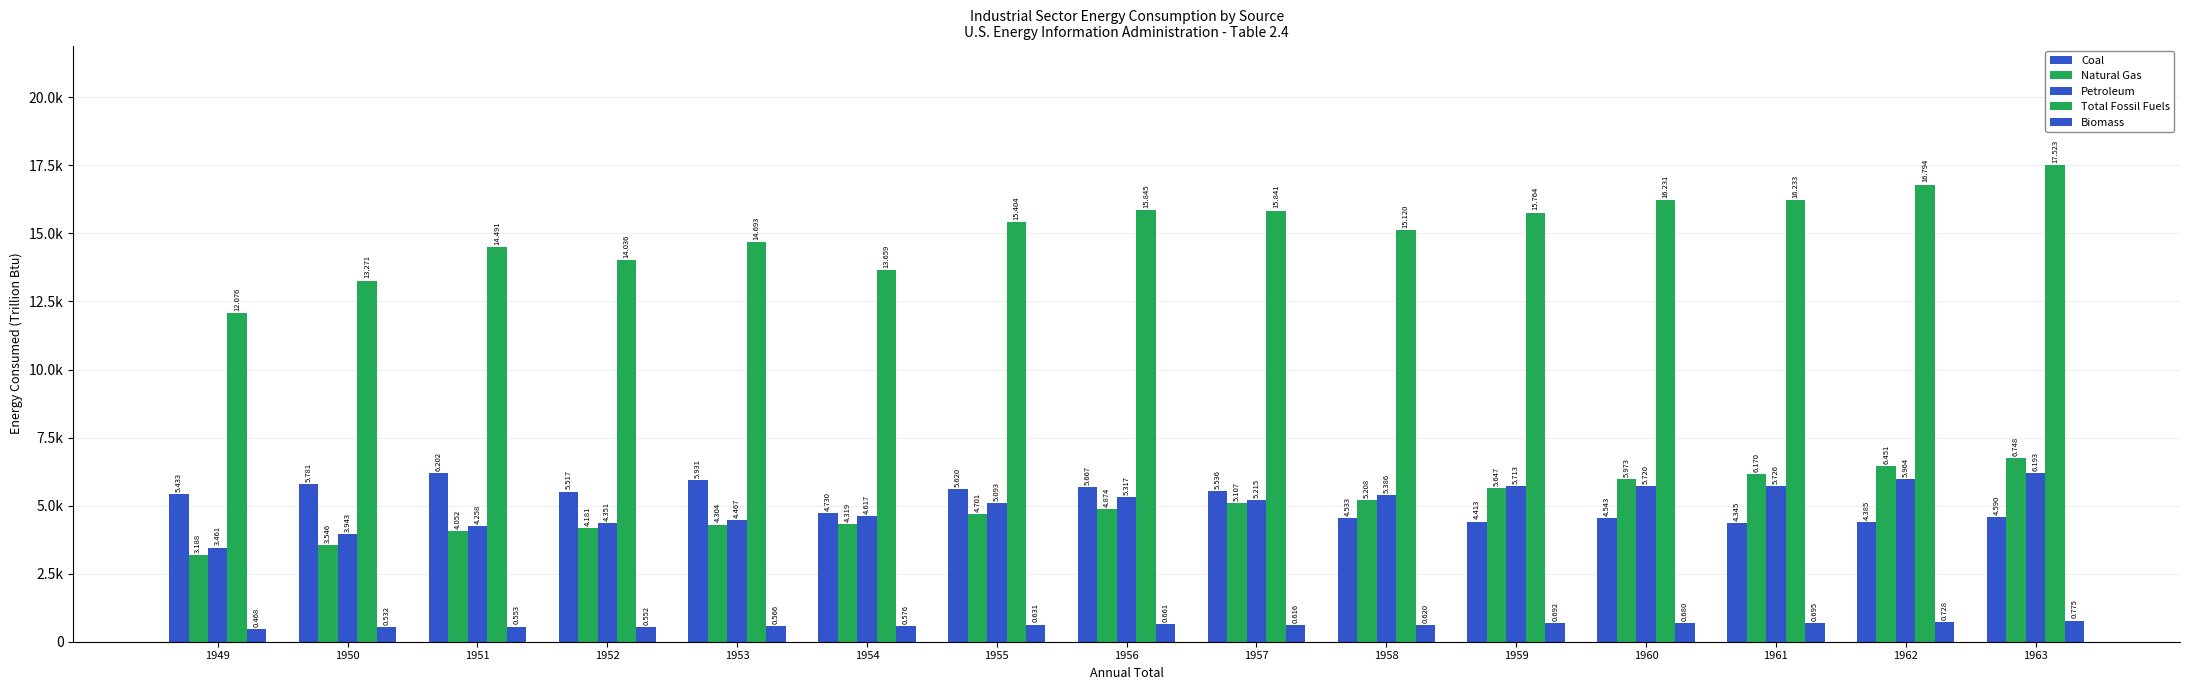

How many data points in Biomass are less than 619?

7